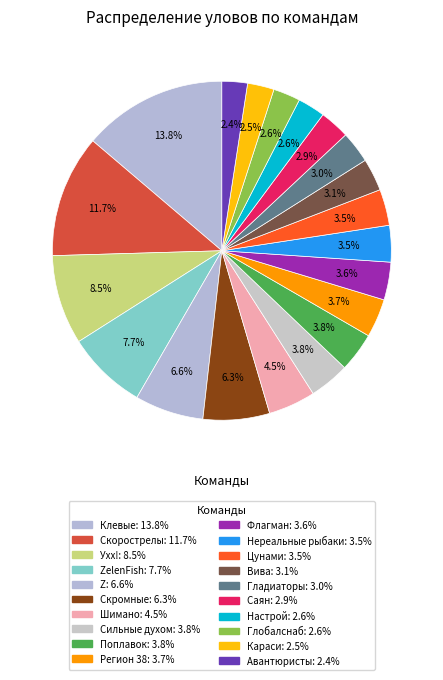

Which slice is the smallest?

Авантюристы